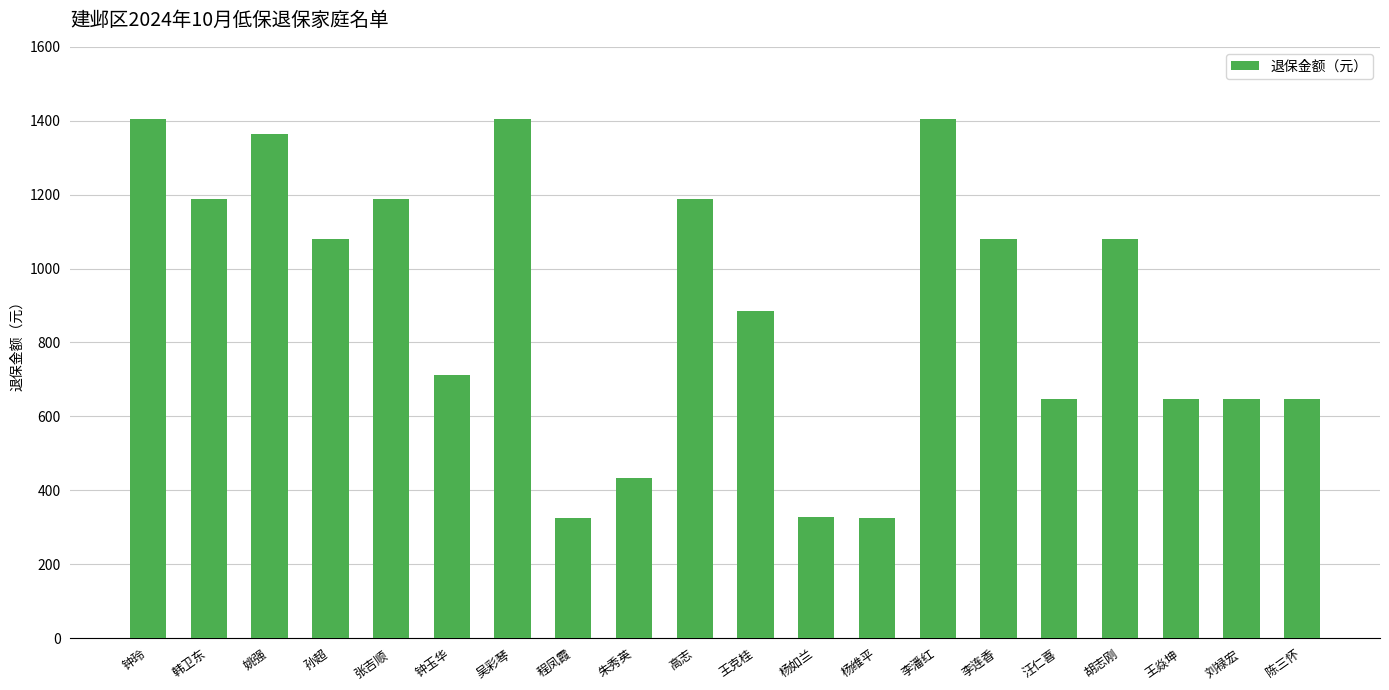

The value at 张吉顺 is 1857. True or false?

False